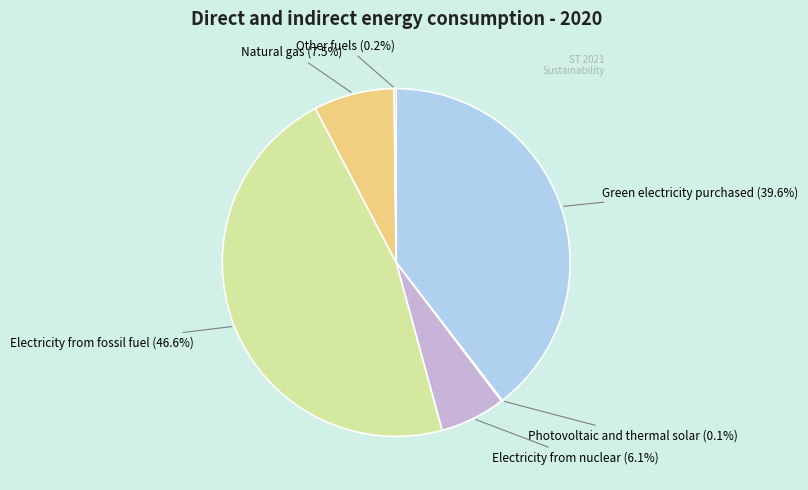

What is the largest slice in the pie chart?

Electricity from fossil fuel